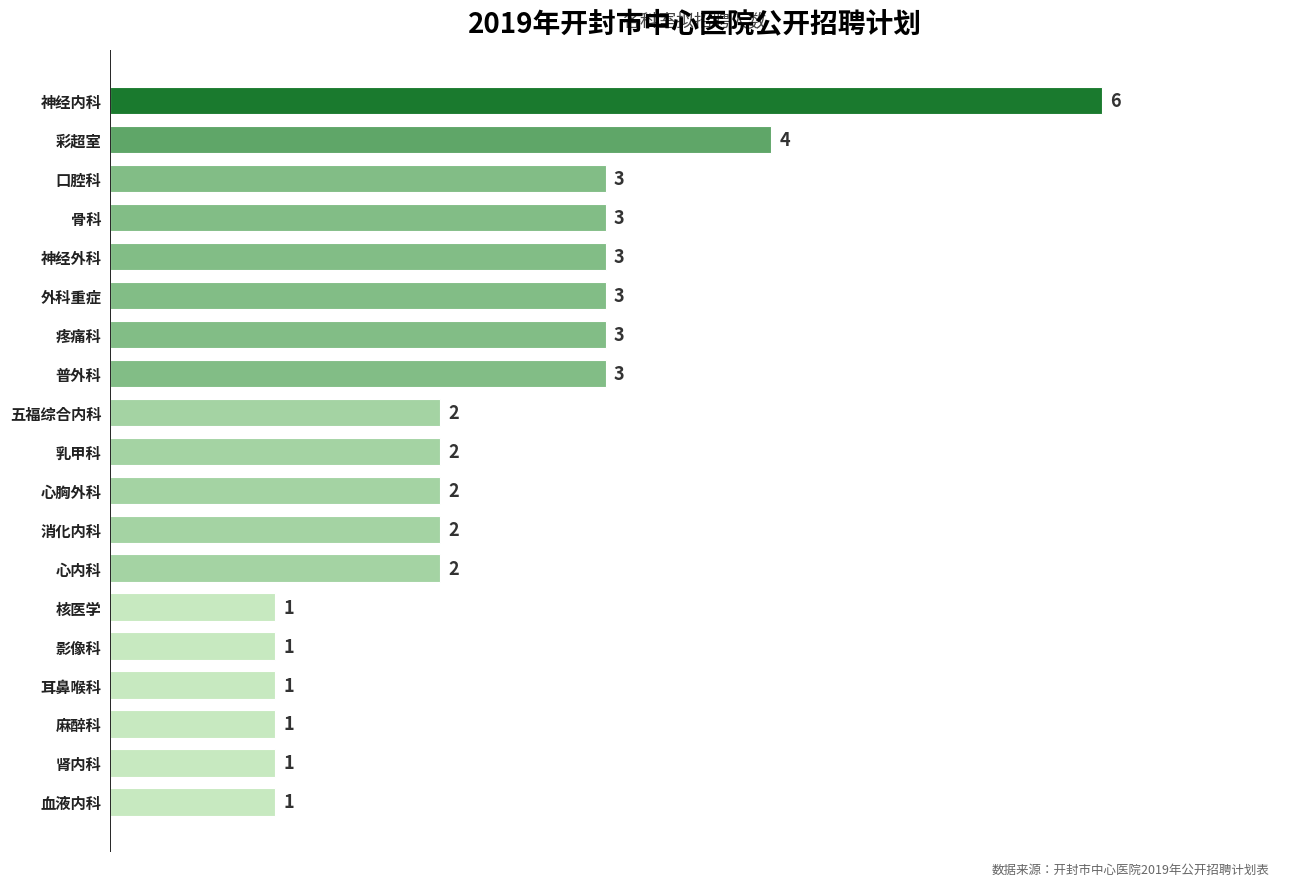

What value does the data have at 五福综合内科?

2